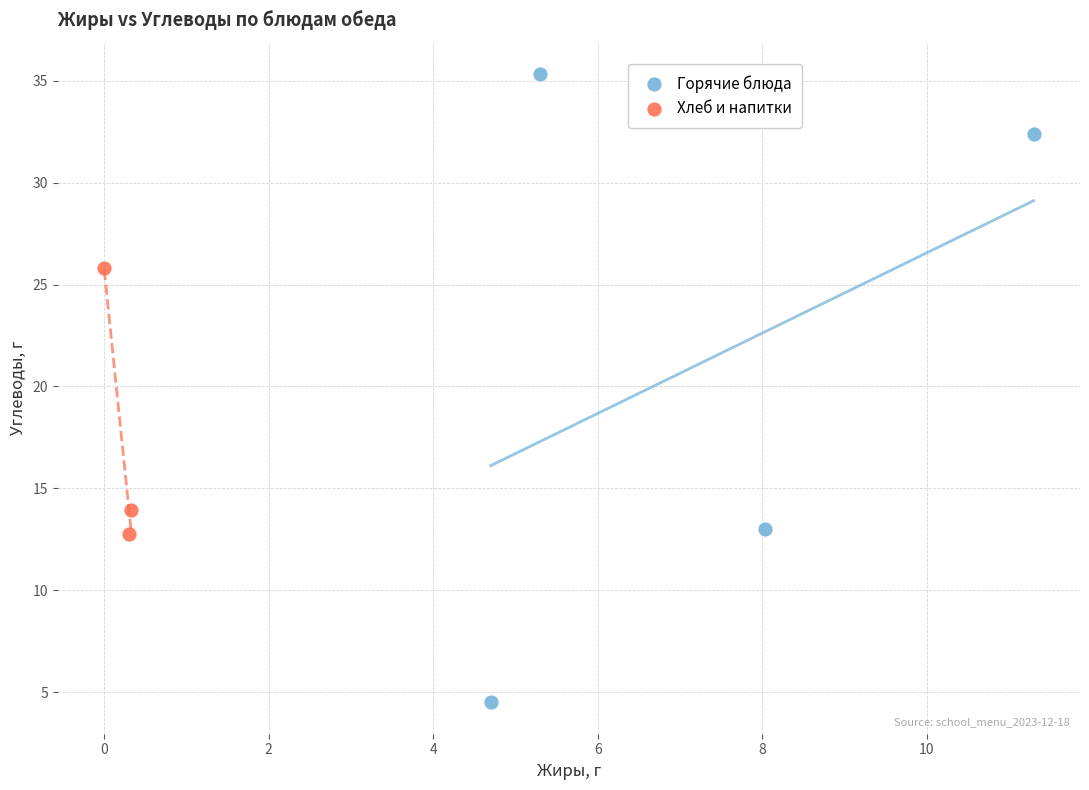

Which series reaches the maximum Y coordinate?

Горячие блюда